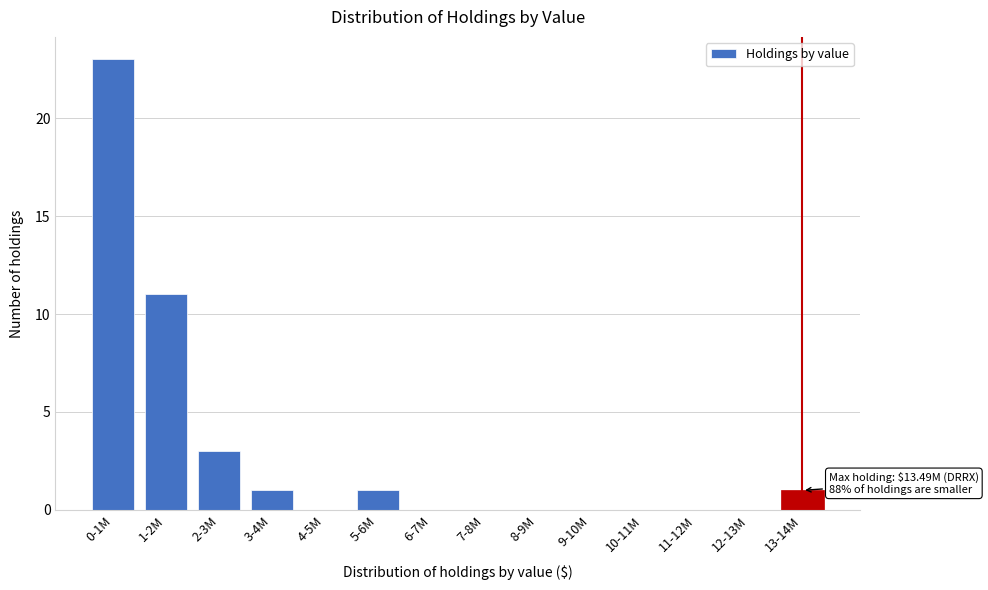

Reading right to left, what are all the values shown in this chart?

13-14M=1	12-13M=0	11-12M=0	10-11M=0	9-10M=0	8-9M=0	7-8M=0	6-7M=0	5-6M=1	4-5M=0	3-4M=1	2-3M=3	1-2M=11	0-1M=23